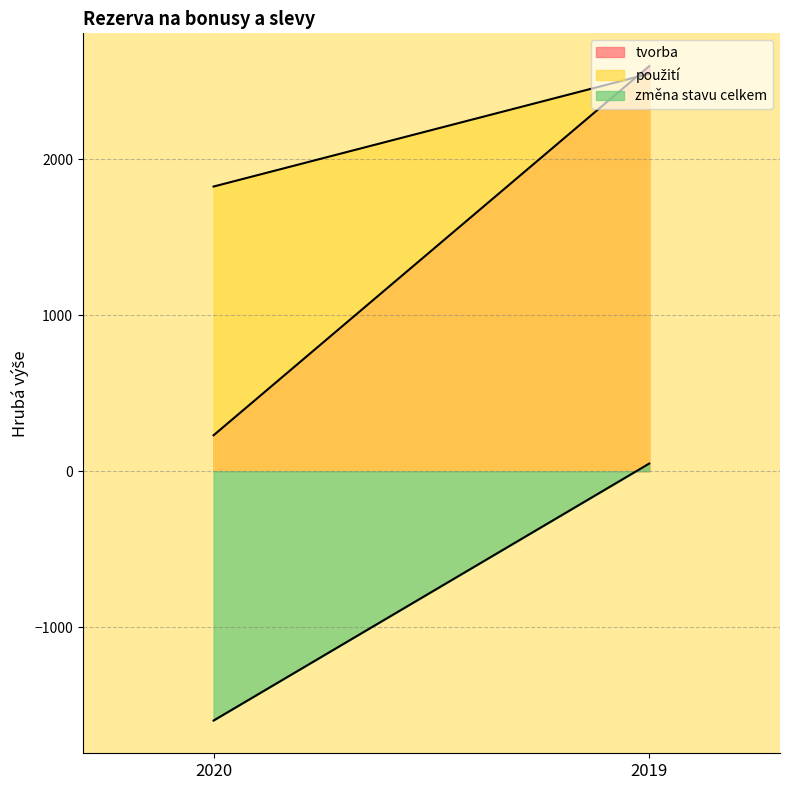

Does the chart display data point markers on the line(s)?

No